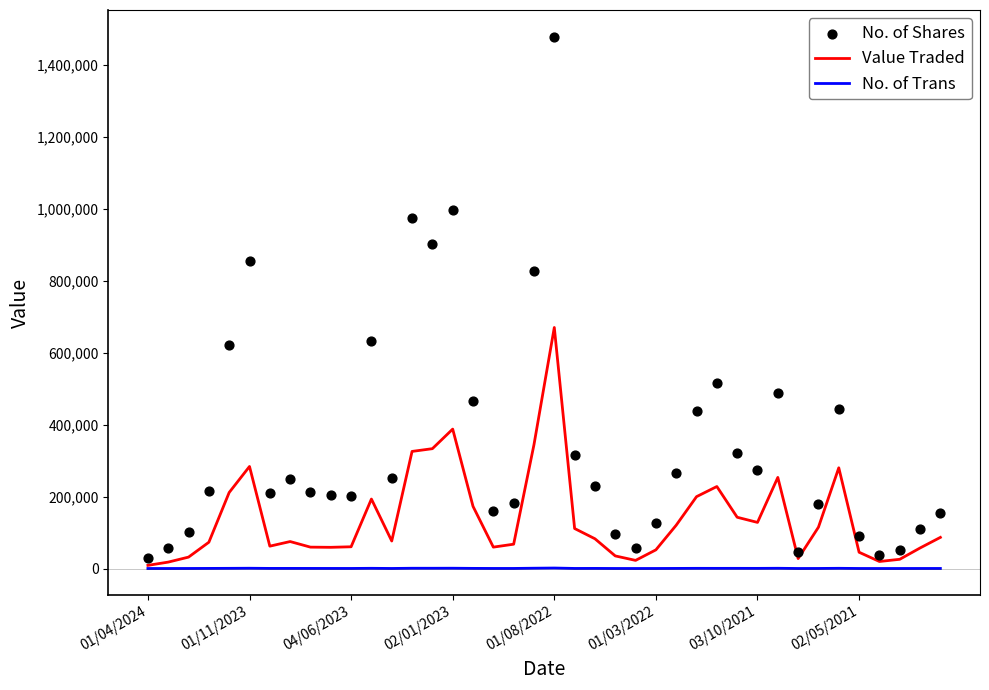

At which category is the sum across all series the highest?

01/08/2022